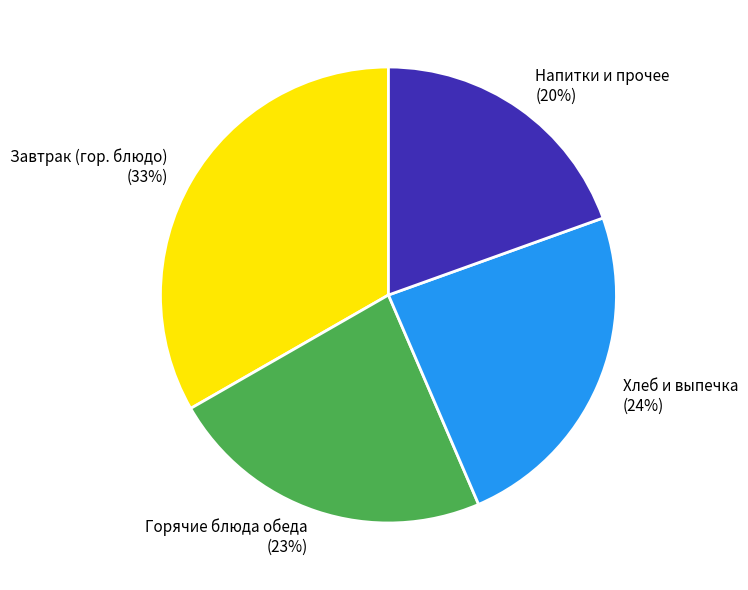

True or false: Напитки и прочее (20%) accounts for 20% of the total.

True